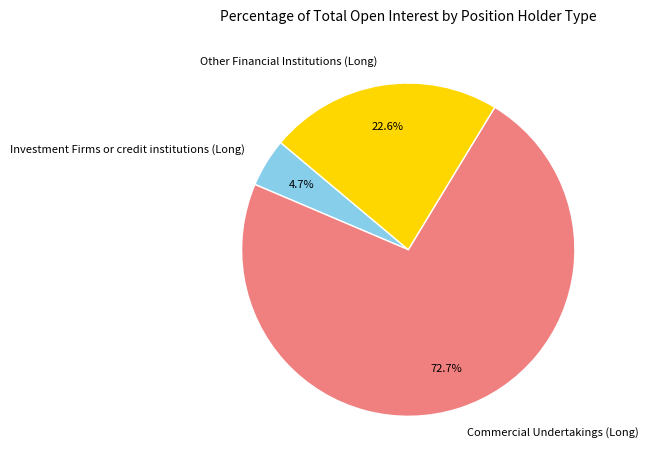

Is it true that Commercial Undertakings (Long) is 66% of the pie?

False